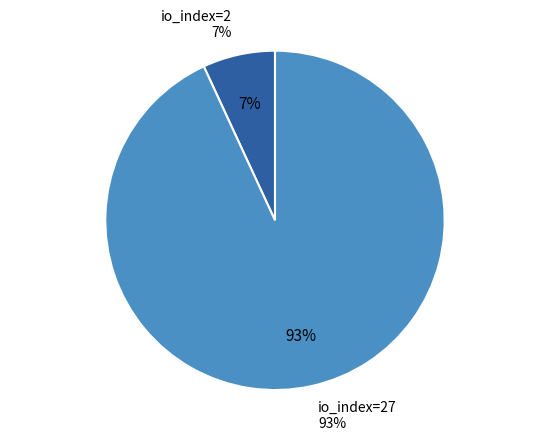

How many slices are in this pie chart?

2